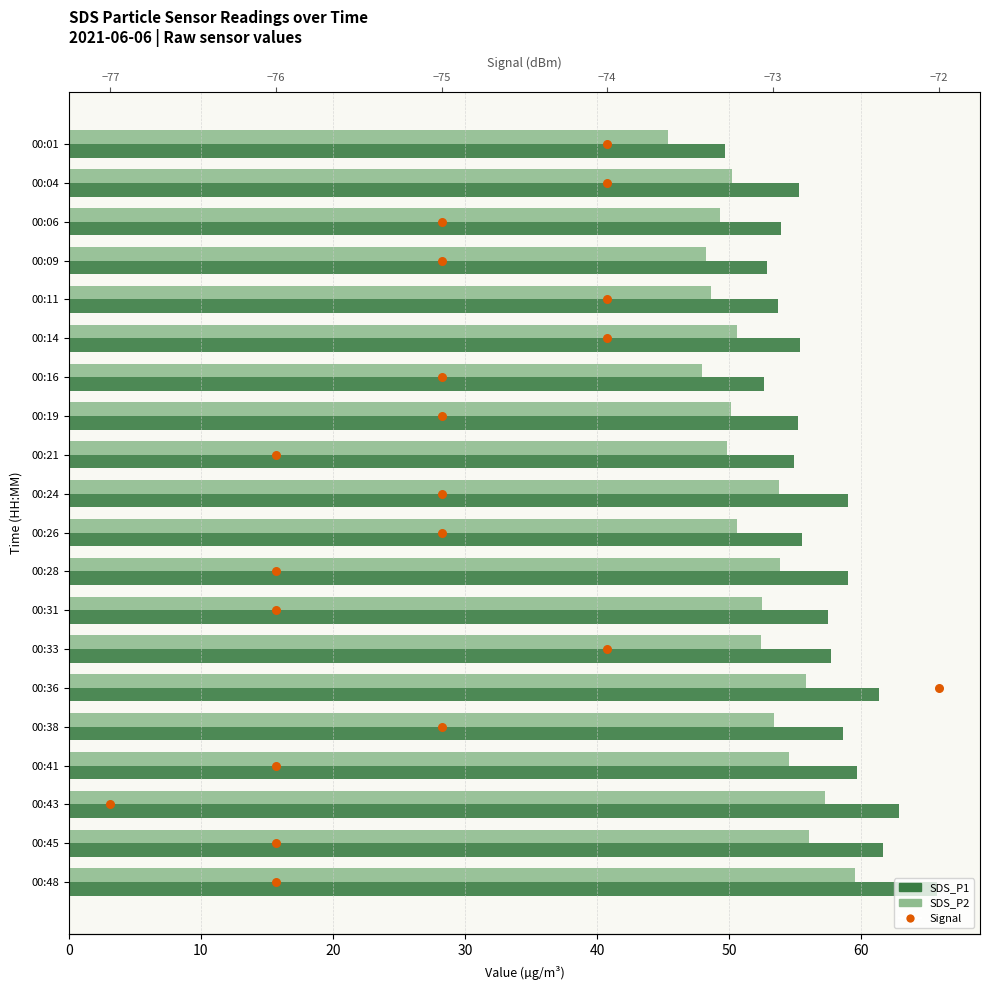

What are all the series names shown in the legend?

SDS_P1, SDS_P2, Signal